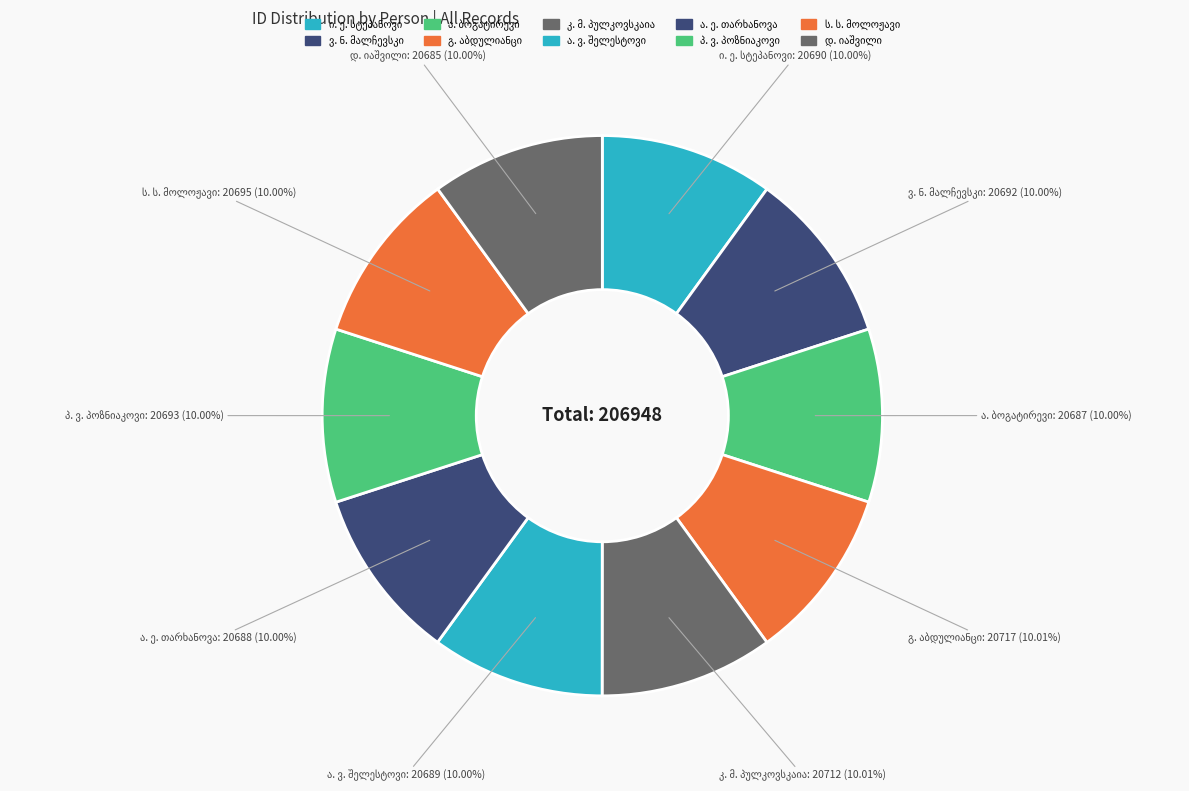

How many segments does this pie chart have?

10